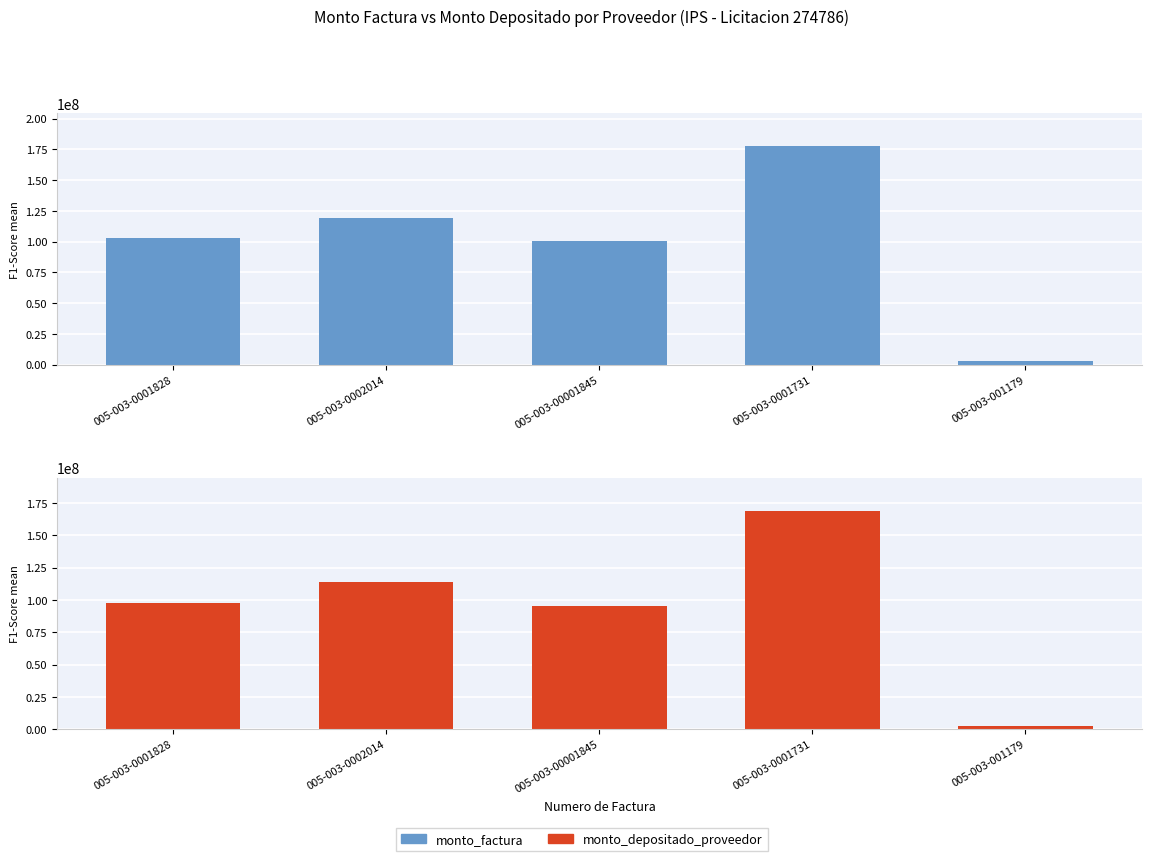

Where is monto_depositado_proveedor nearest to the value 85950672?

005-003-00001845